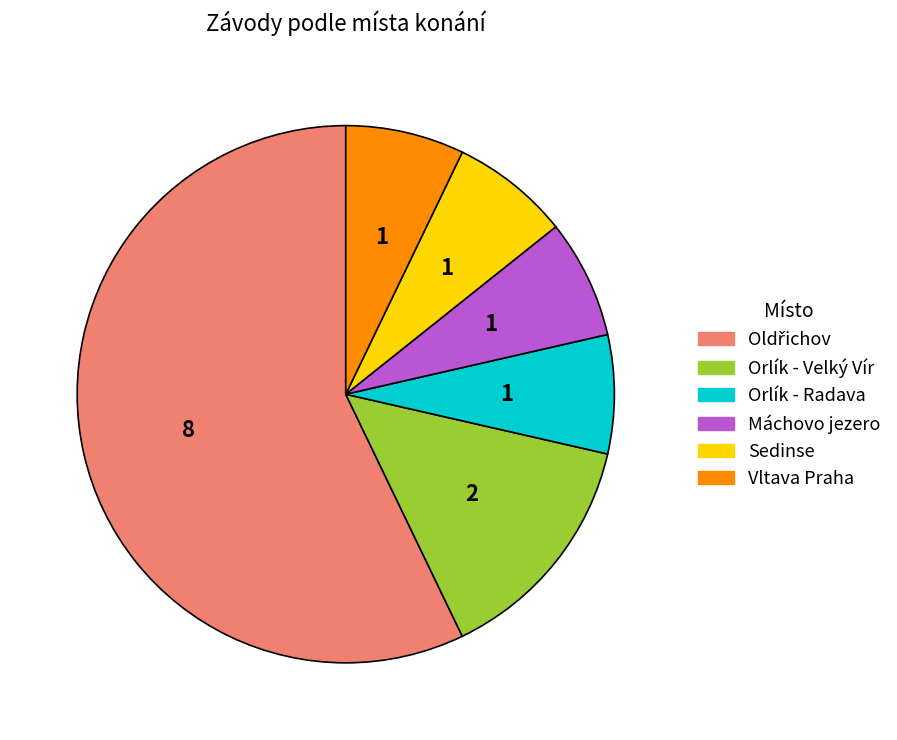

Which has a higher value, Vltava Praha or Orlík - Velký Vír?

Orlík - Velký Vír